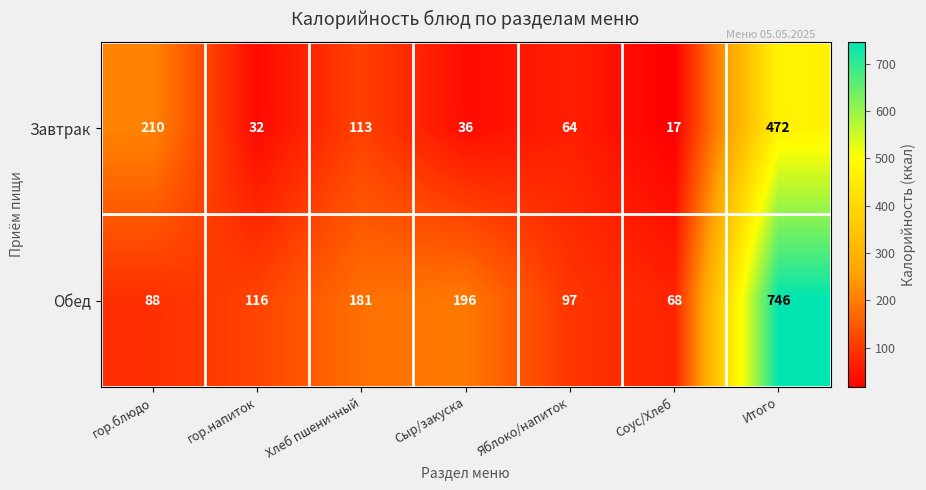

Reading left to right, what are all the values shown in this chart?

Завтрак: 210	32	113	36	64	17	472
Обед: 88	116	181	196	97	68	746